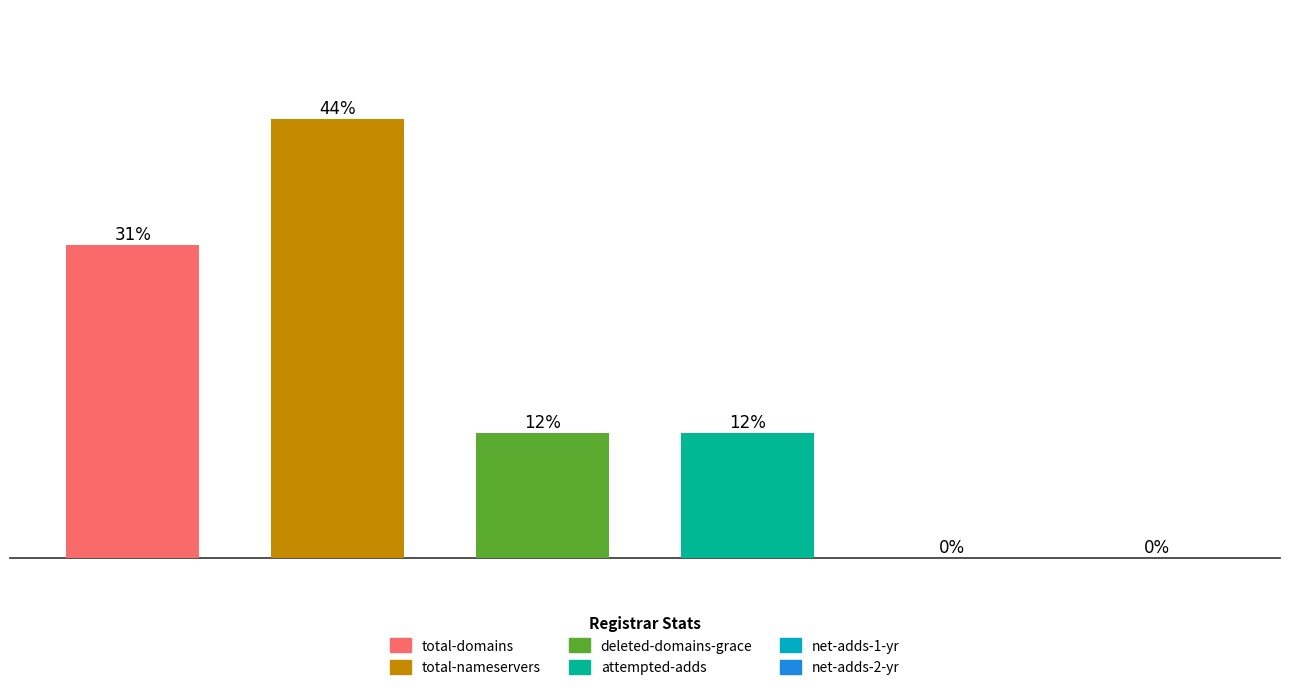

How many distinct data groups are displayed?

6